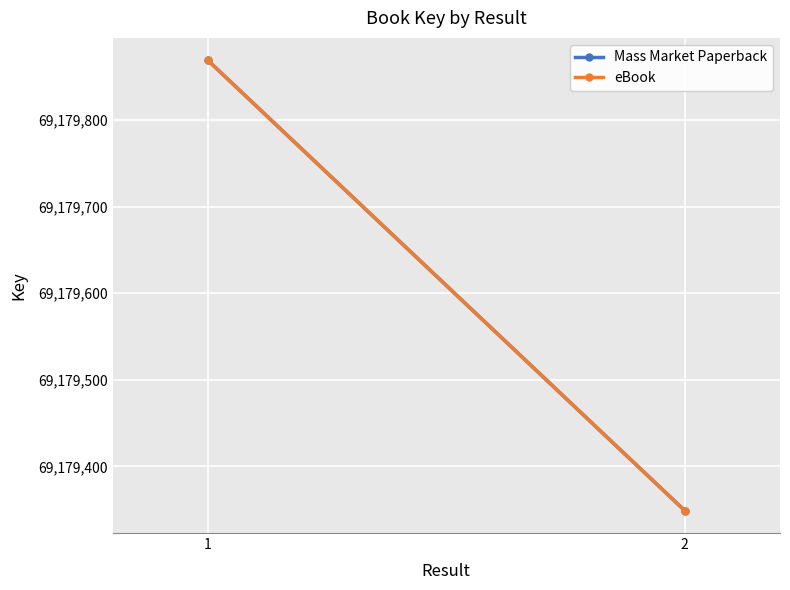

Reading left to right, list all the values displayed in this chart.

Mass Market Paperback: 1=69179869	2=69179349
eBook: 1=69179869	2=69179349